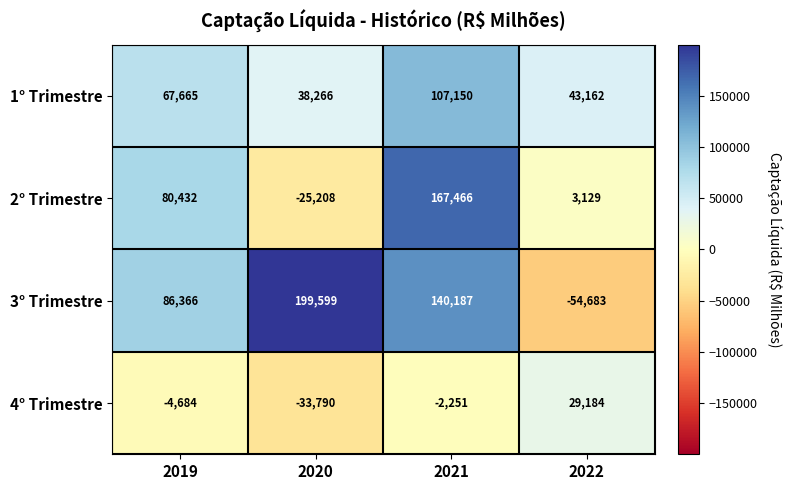

What is the total value across all series at 2019?

229779